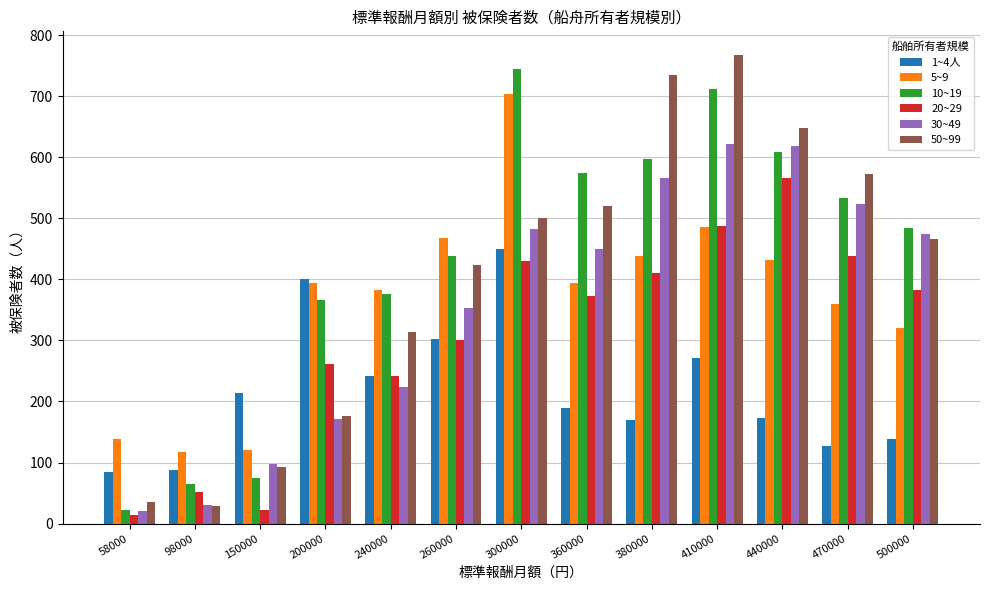

True or false: 30~49 has a value of 291 at 360000.

False